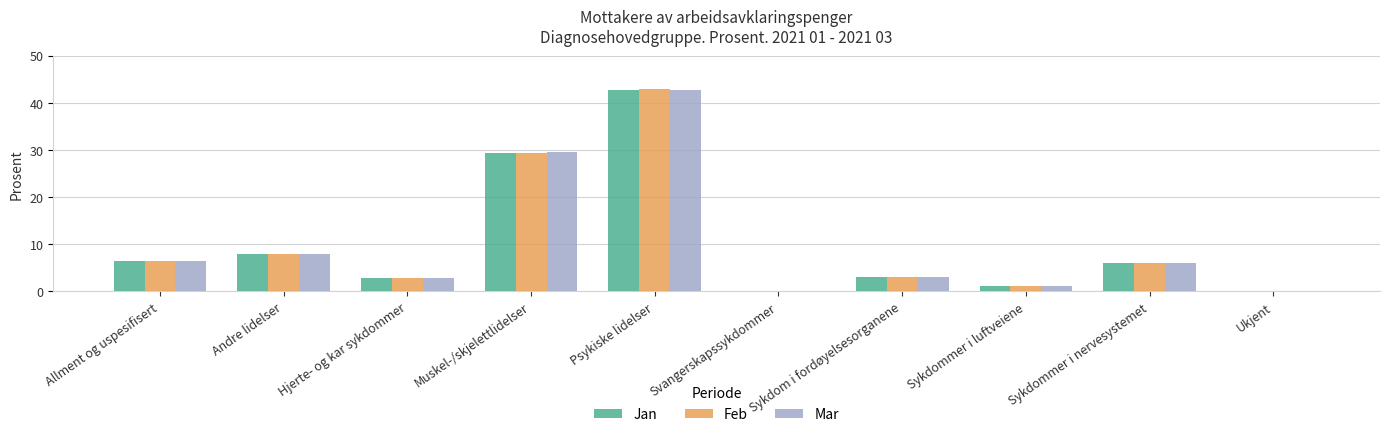

At which label does Feb first exceed 6?

Allment og uspesifisert